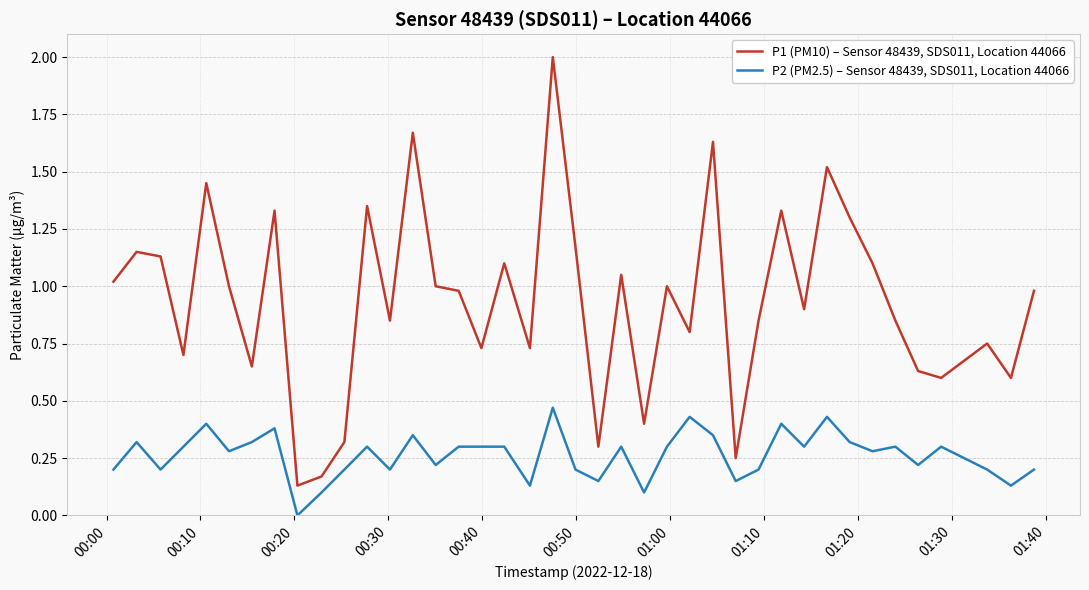

Rank the series by their average value, from highest to lowest.

P1 (PM10) – Sensor 48439, SDS011, Location 44066, P2 (PM2.5) – Sensor 48439, SDS011, Location 44066